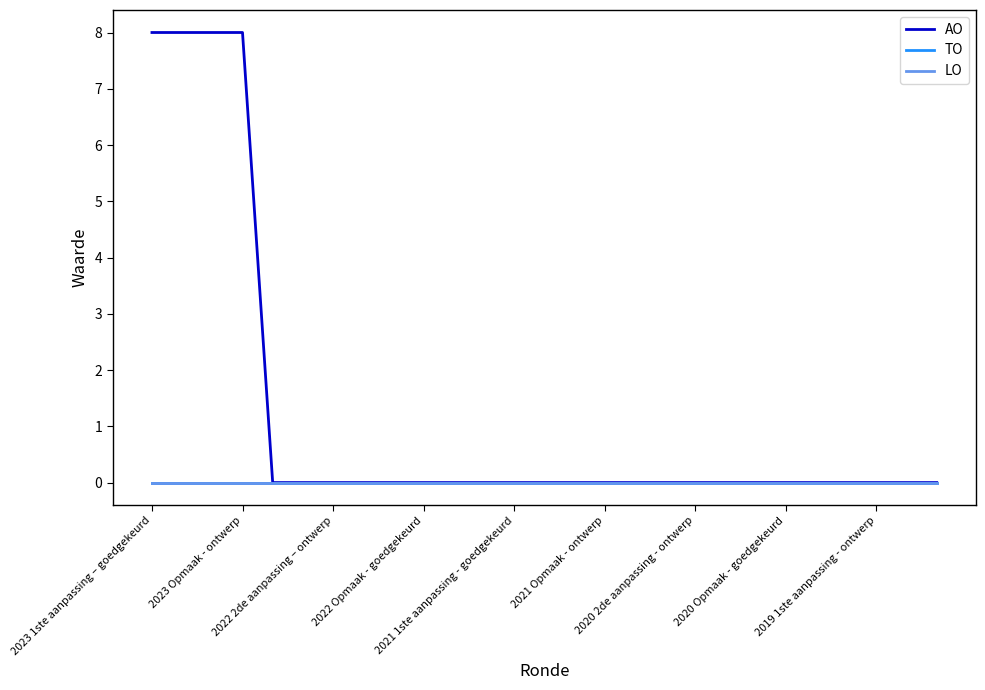

Does the chart have visible grid lines?

No